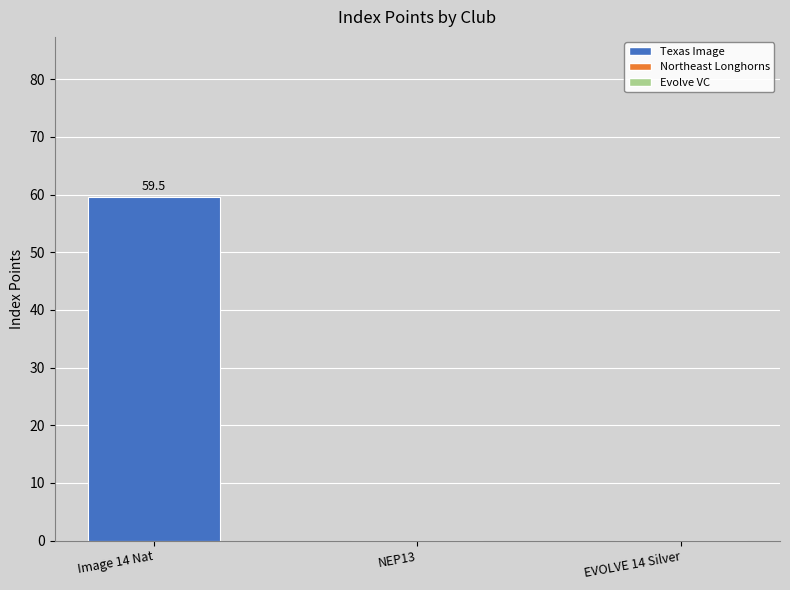

How many data points does each series have?

3